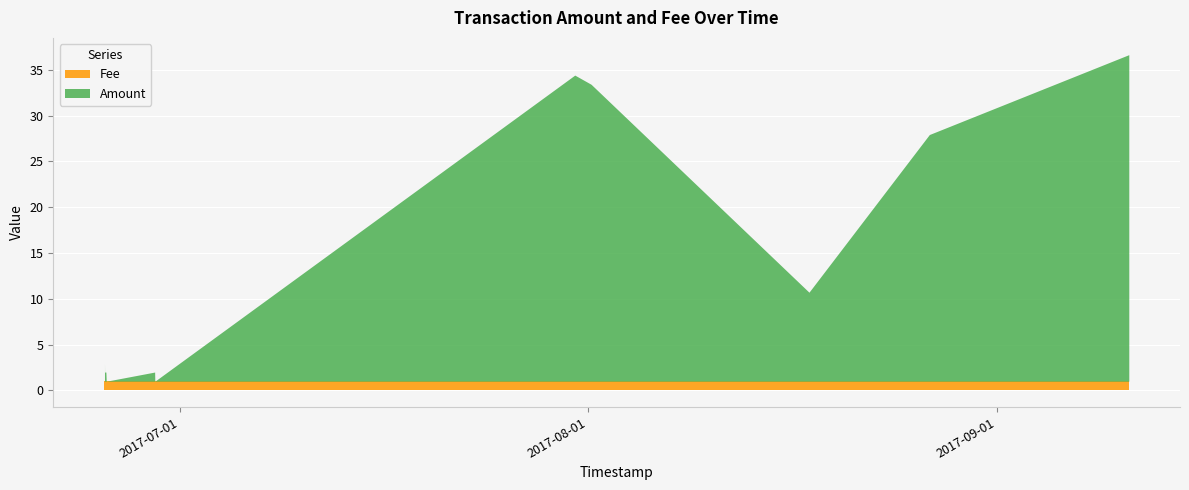

What is the maximum value for Amount?

35.7